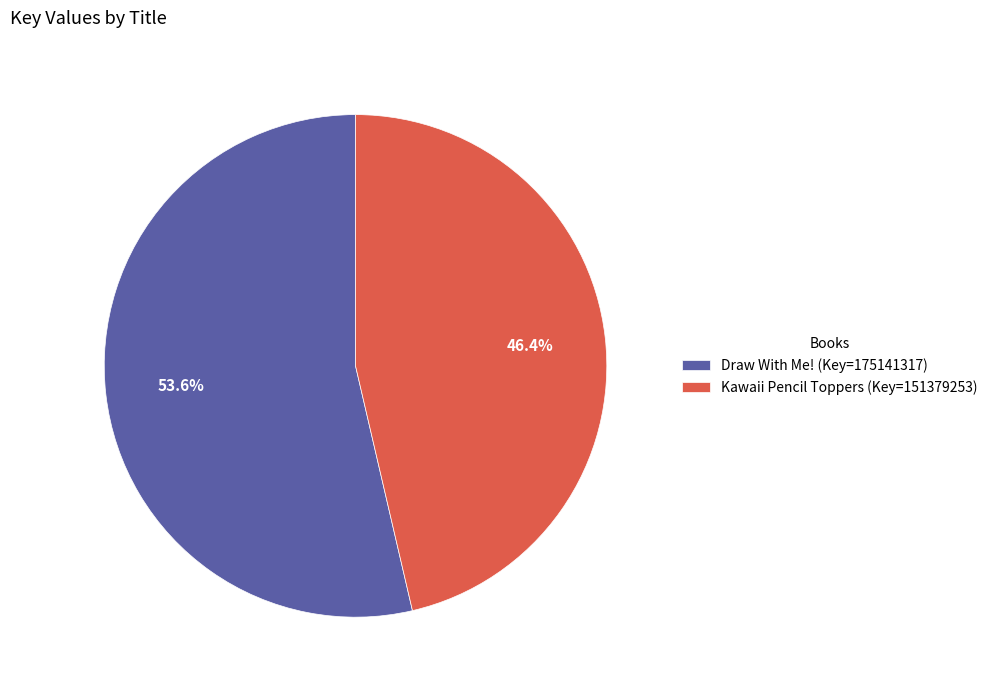

How many slices are in this pie chart?

2